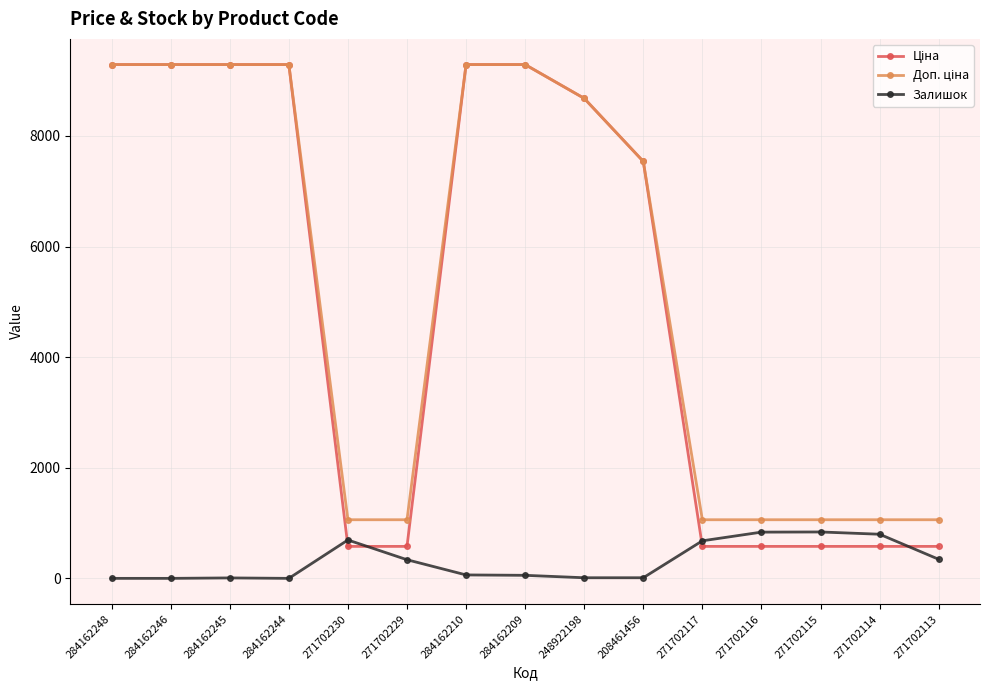

What is the spread (max minus min) of values at 271702117?

481.9